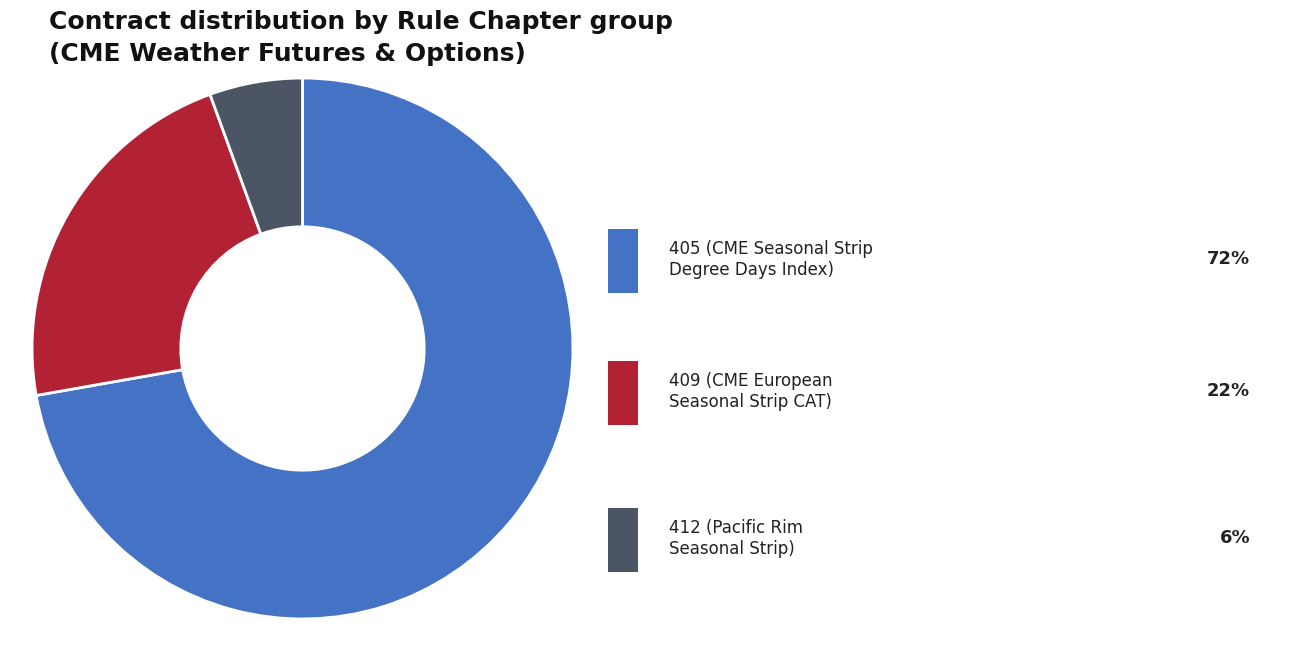

How many slices are in this pie chart?

3